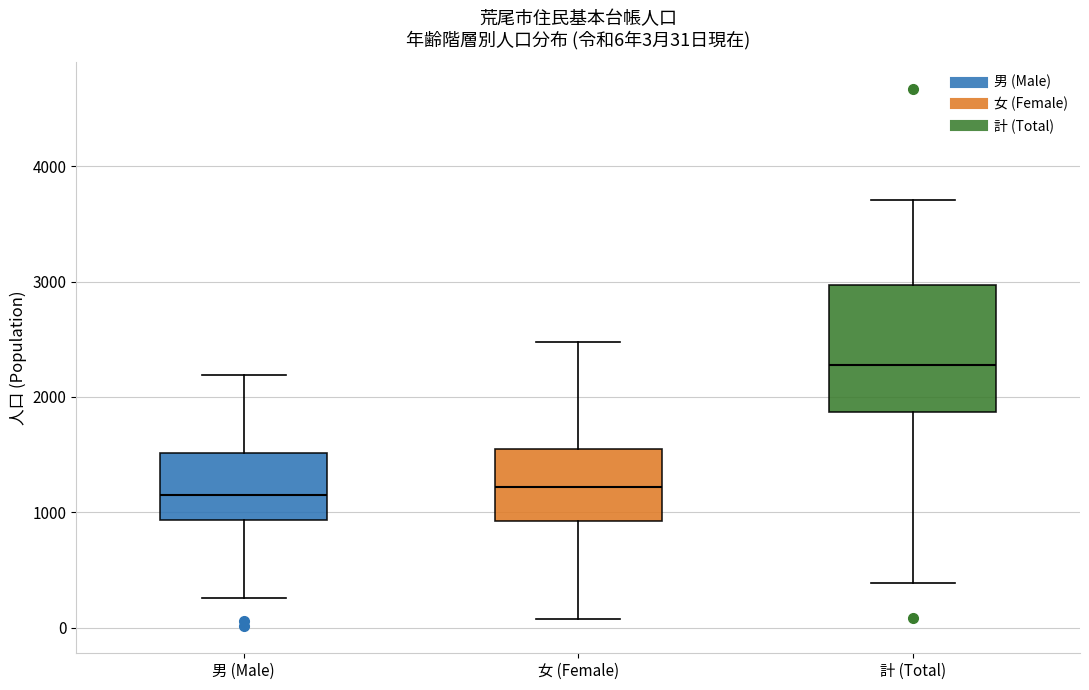

Comparing the boxes themselves (not the whiskers), which one is the tallest?

計 (Total)